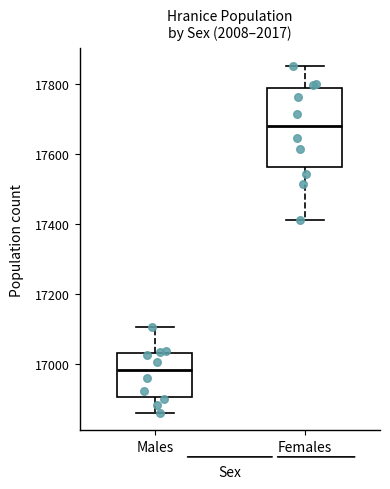

Where does the upper whisker of the box for Females end on the y-axis? The values are not printed on the chart, so give them approximately, as read against the axis.

17860